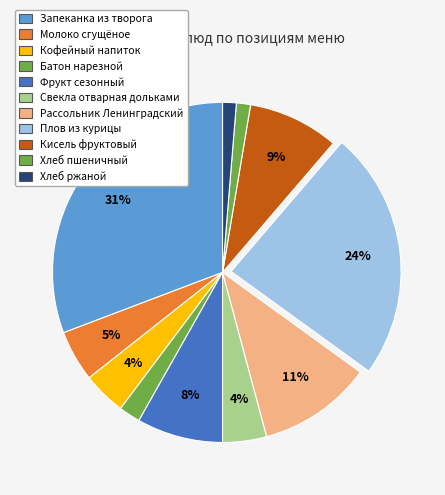

How many segments does this pie chart have?

11